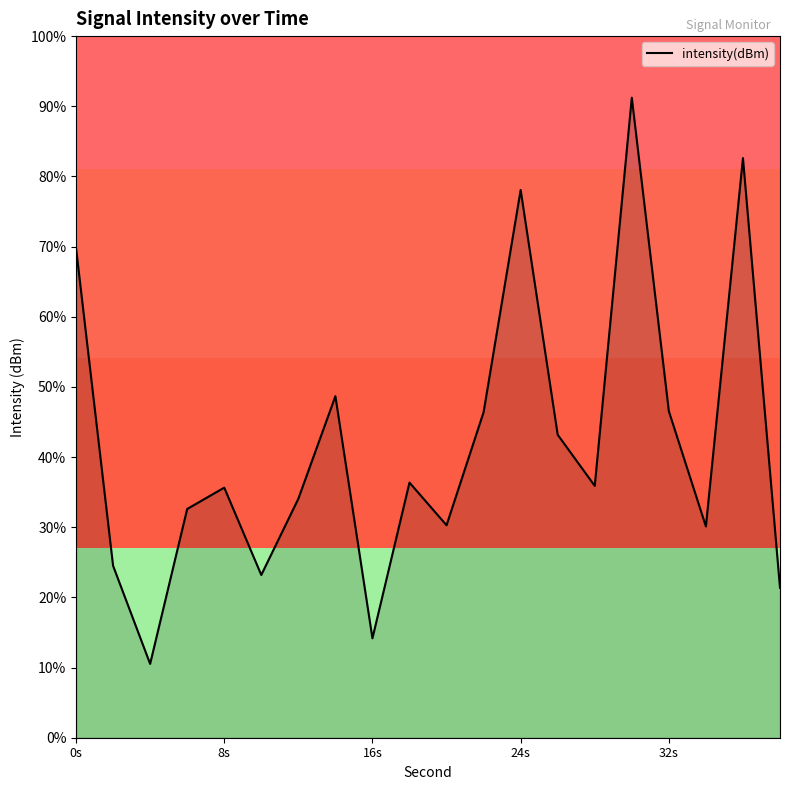

How many interior local peaks (higher than both neighbors) does the data have?

6